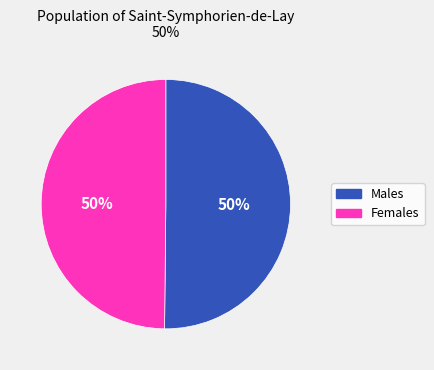

To the nearest percent, what is the average slice percentage?

50%